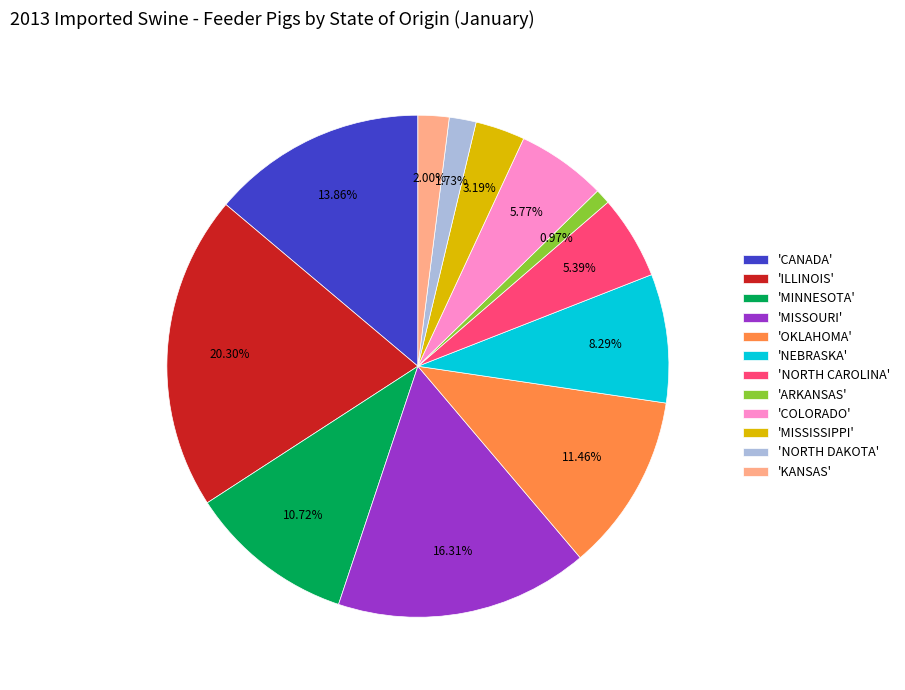

How many slices are in this pie chart?

12